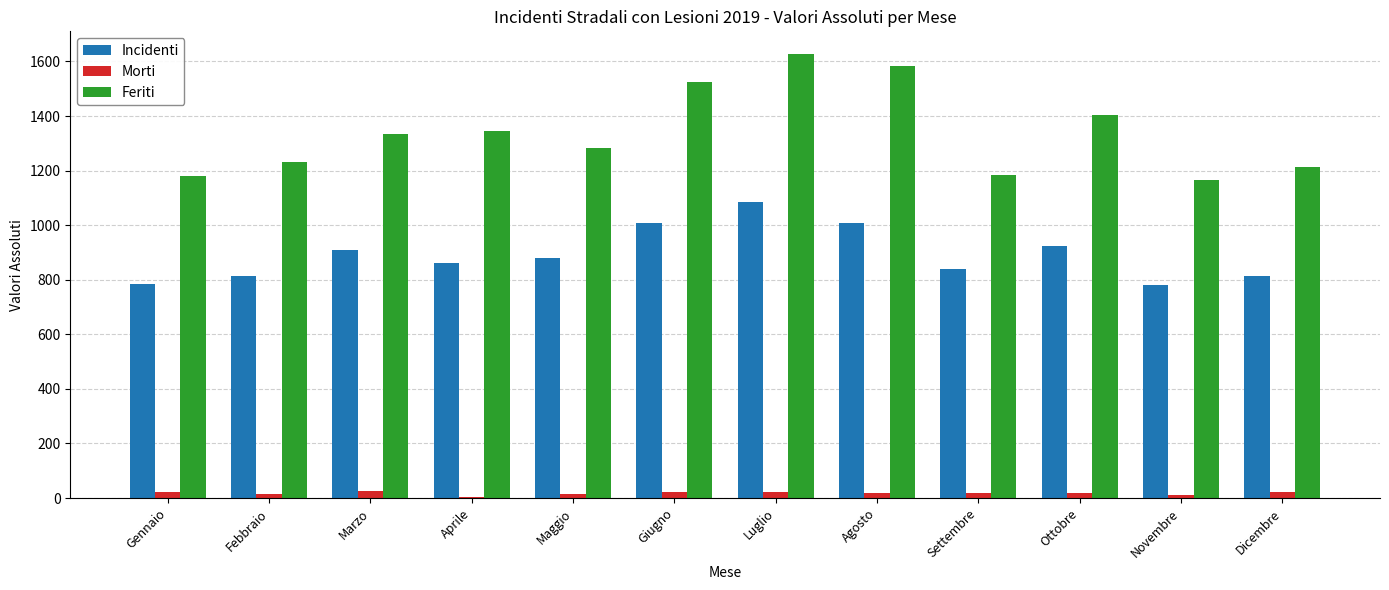

Which series has the largest total across all categories?

Feriti